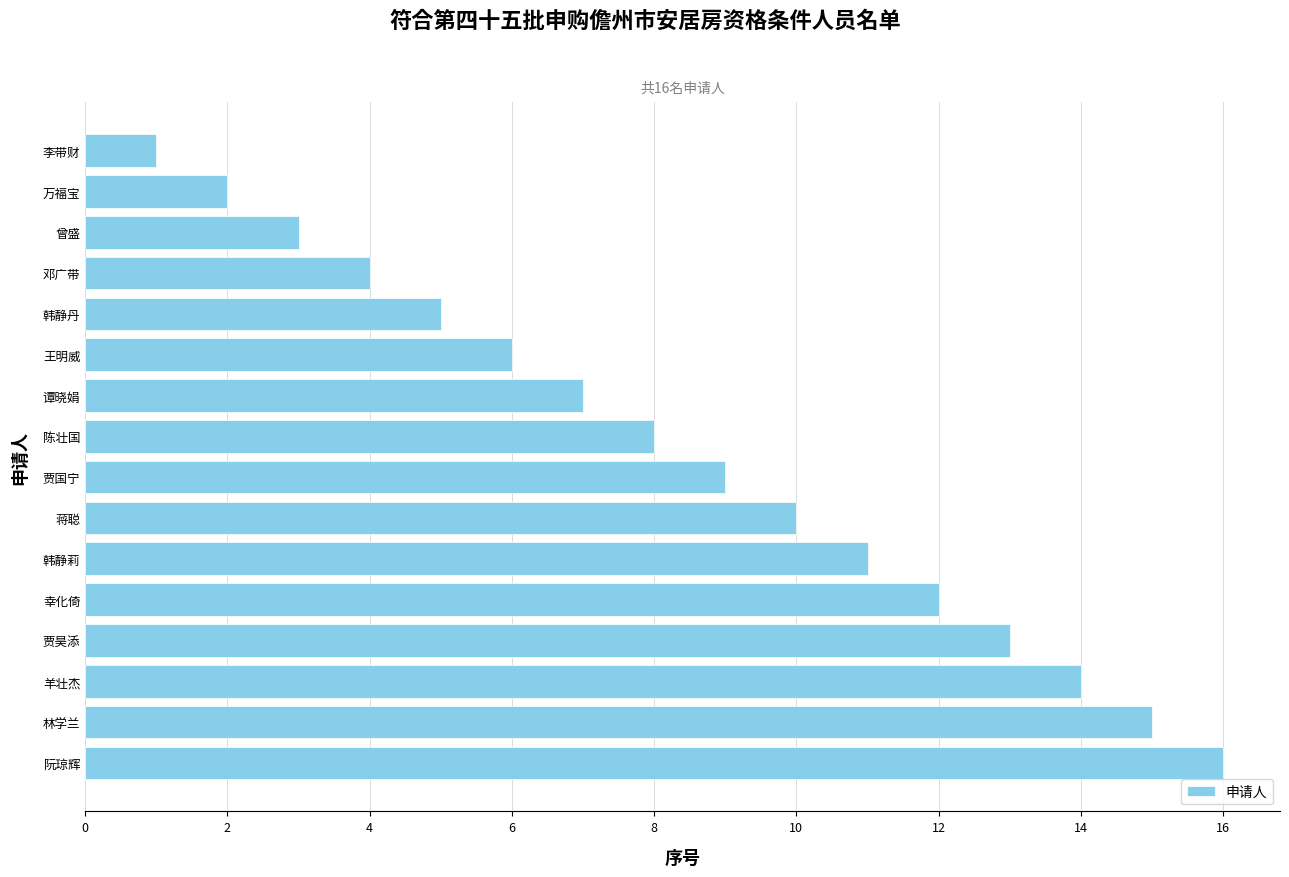

Reading bottom to top, extract all data points from this chart.

阮琼辉=16	林学兰=15	羊壮杰=14	贾昊添=13	幸化倚=12	韩静莉=11	蒋聪=10	贾国宁=9	陈壮国=8	谭晓娟=7	王明威=6	韩静丹=5	邓广带=4	曾盛=3	万福宝=2	李带财=1